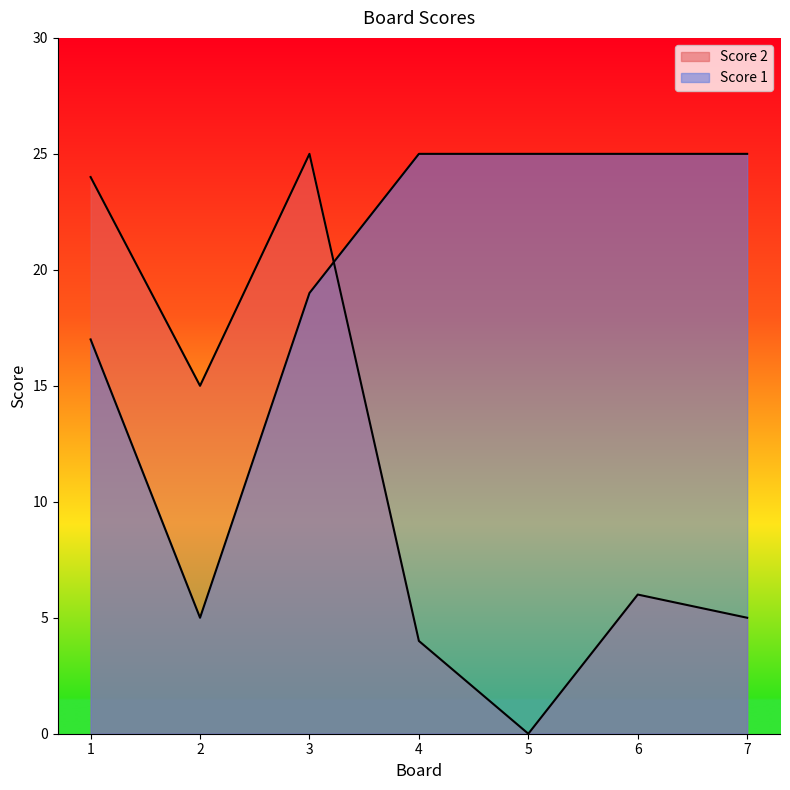

Which label corresponds to the largest value in the chart?

3